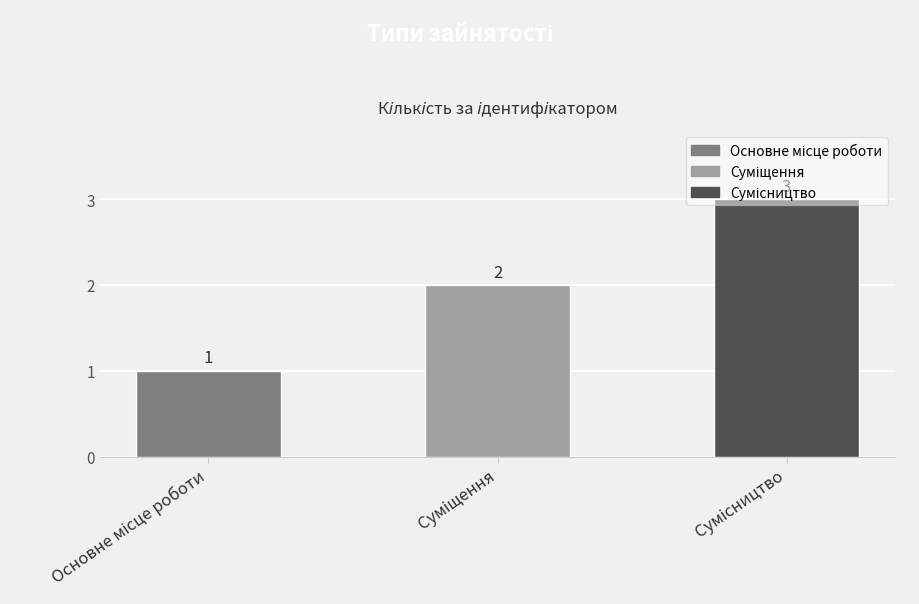

Count the values in the range 1 to 3.

3